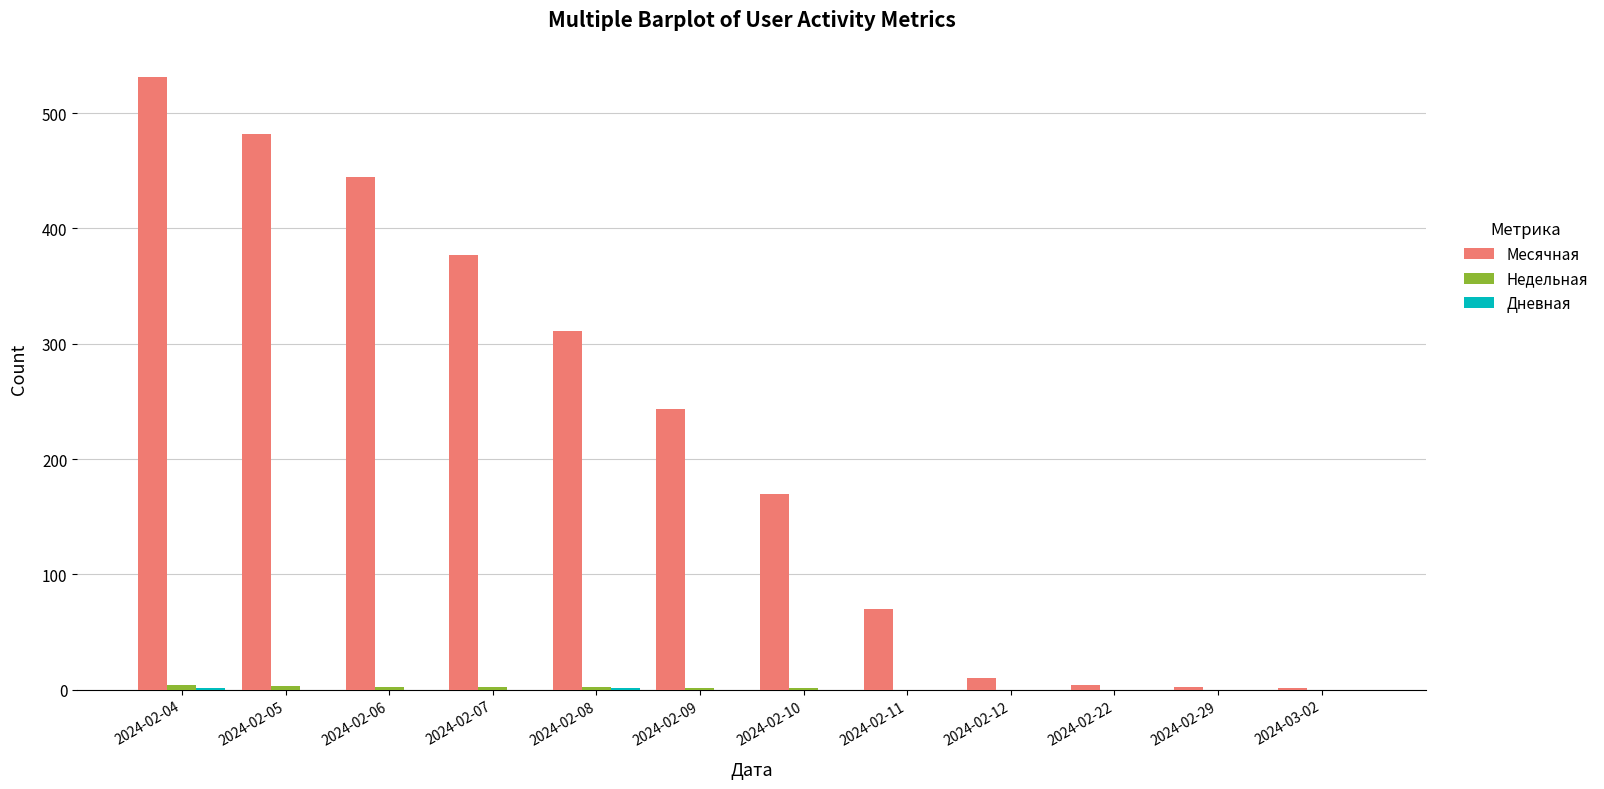

Between 2024-02-11 and 2024-02-12, which series saw the biggest shift?

Месячная